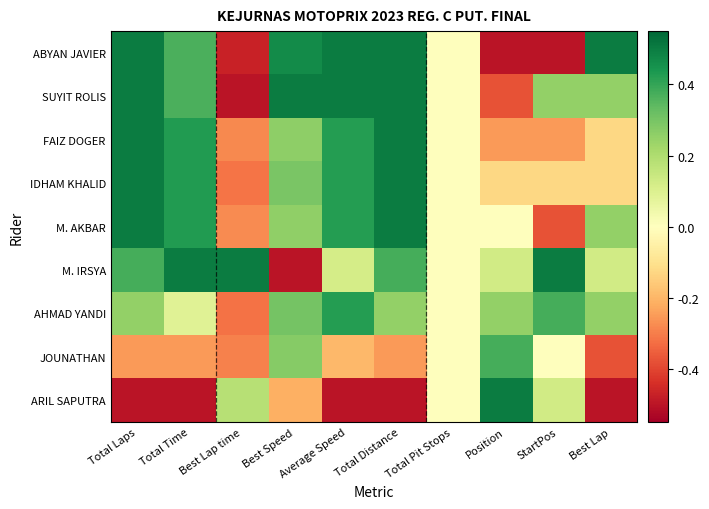

Between Best Lap and Best Speed, which is larger?

Best Lap